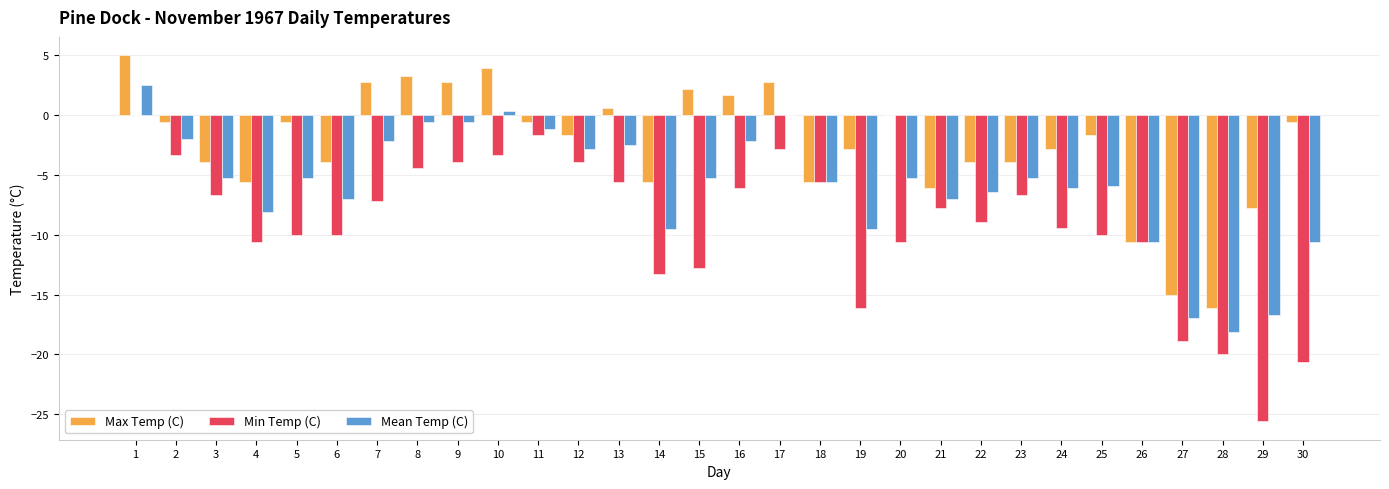

Reading left to right, transcribe all the data shown in this chart.

Max Temp (C): 1=5.0	2=-0.6	3=-3.9	4=-5.6	5=-0.6	6=-3.9	7=2.8	8=3.3	9=2.8	10=3.9	11=-0.6	12=-1.7	13=0.6	14=-5.6	15=2.2	16=1.7	17=2.8	18=-5.6	19=-2.8	20=0.0	21=-6.1	22=-3.9	23=-3.9	24=-2.8	25=-1.7	26=-10.6	27=-15.0	28=-16.1	29=-7.8	30=-0.6
Min Temp (C): 1=0.0	2=-3.3	3=-6.7	4=-10.6	5=-10.0	6=-10.0	7=-7.2	8=-4.4	9=-3.9	10=-3.3	11=-1.7	12=-3.9	13=-5.6	14=-13.3	15=-12.8	16=-6.1	17=-2.8	18=-5.6	19=-16.1	20=-10.6	21=-7.8	22=-8.9	23=-6.7	24=-9.4	25=-10.0	26=-10.6	27=-18.9	28=-20.0	29=-25.6	30=-20.6
Mean Temp (C): 1=2.5	2=-2.0	3=-5.3	4=-8.1	5=-5.3	6=-7.0	7=-2.2	8=-0.6	9=-0.6	10=0.3	11=-1.2	12=-2.8	13=-2.5	14=-9.5	15=-5.3	16=-2.2	17=0.0	18=-5.6	19=-9.5	20=-5.3	21=-7.0	22=-6.4	23=-5.3	24=-6.1	25=-5.9	26=-10.6	27=-17.0	28=-18.1	29=-16.7	30=-10.6